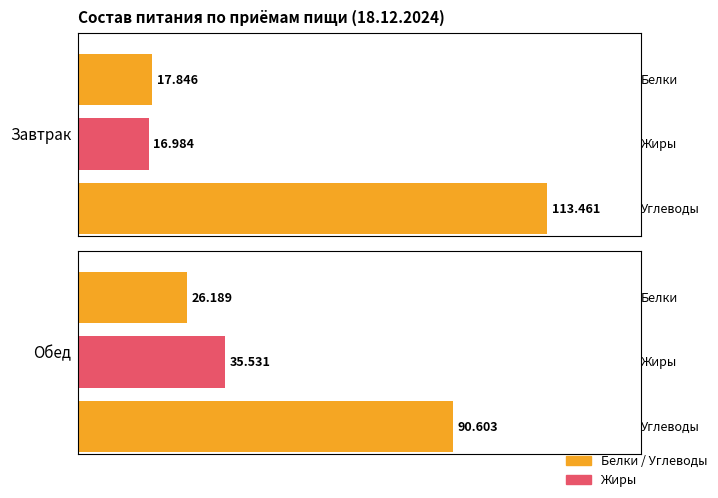

Which has a higher value, Завтрак or Обед?

Обед